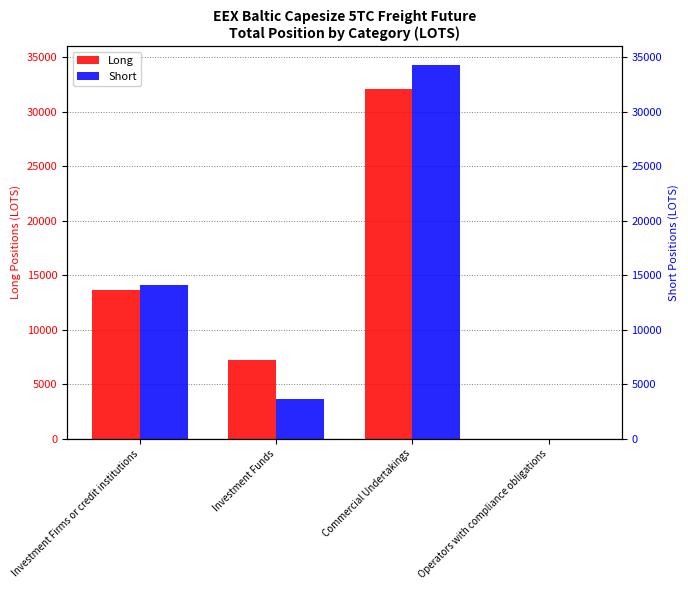

How many values in the Short series are below 14089?

2